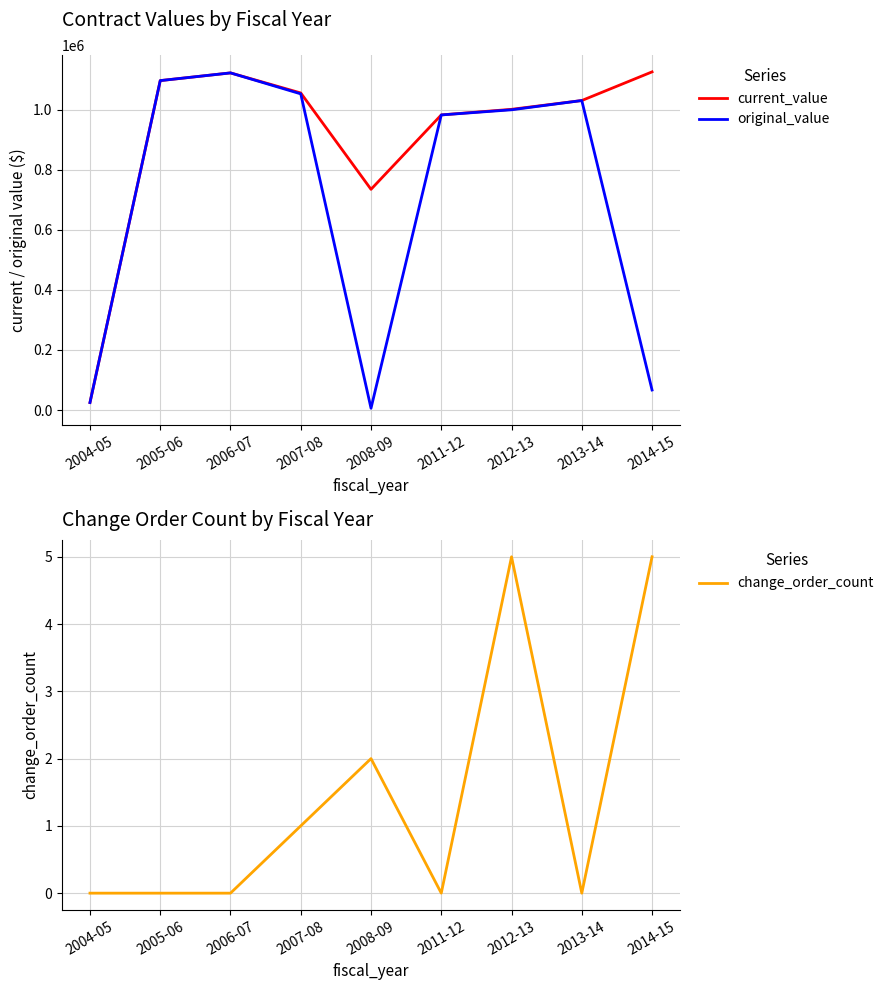

Between 2008-09 and 2006-07, which is larger?

2006-07